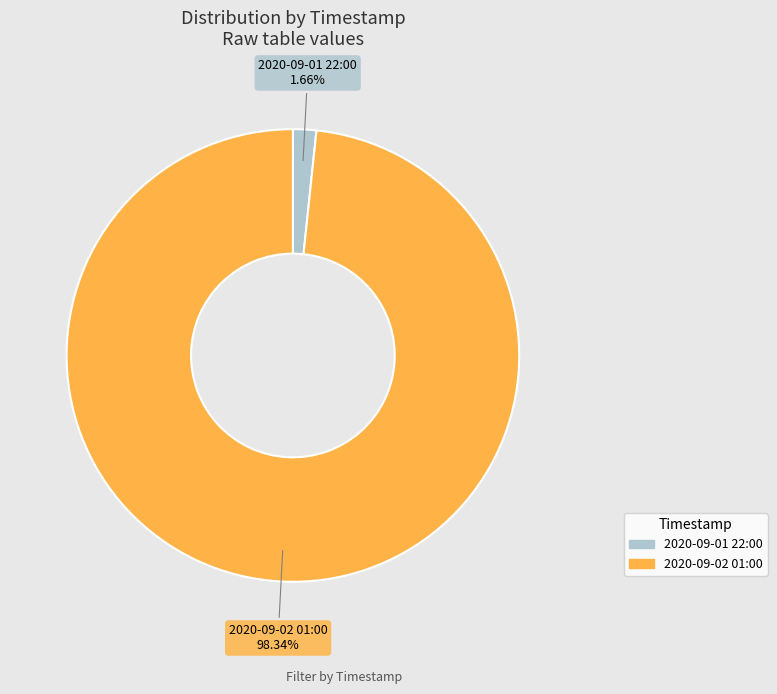

Which slice is the largest?

2020-09-02 01:00